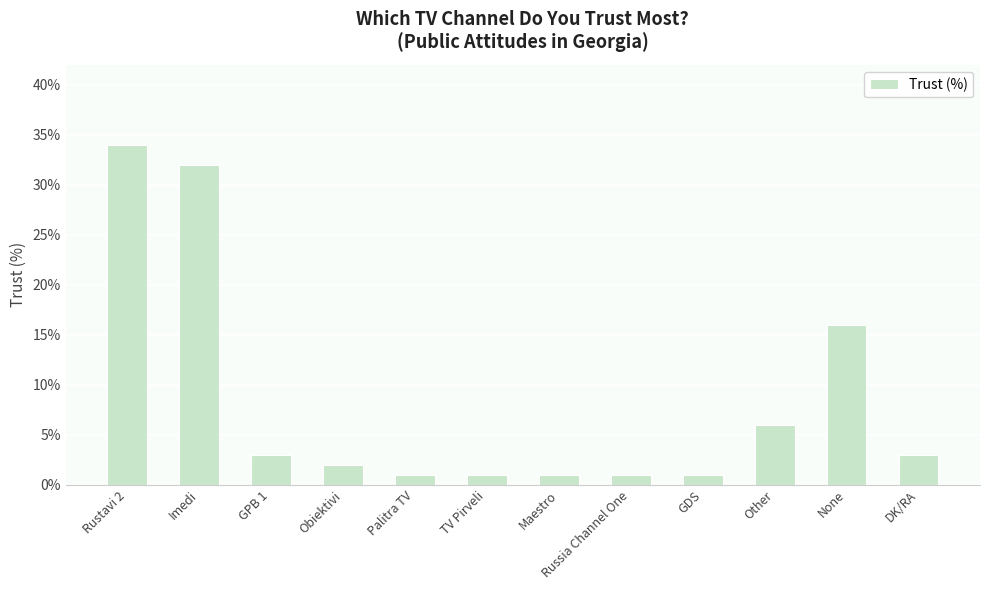

At which label is the value closest to 17?

None